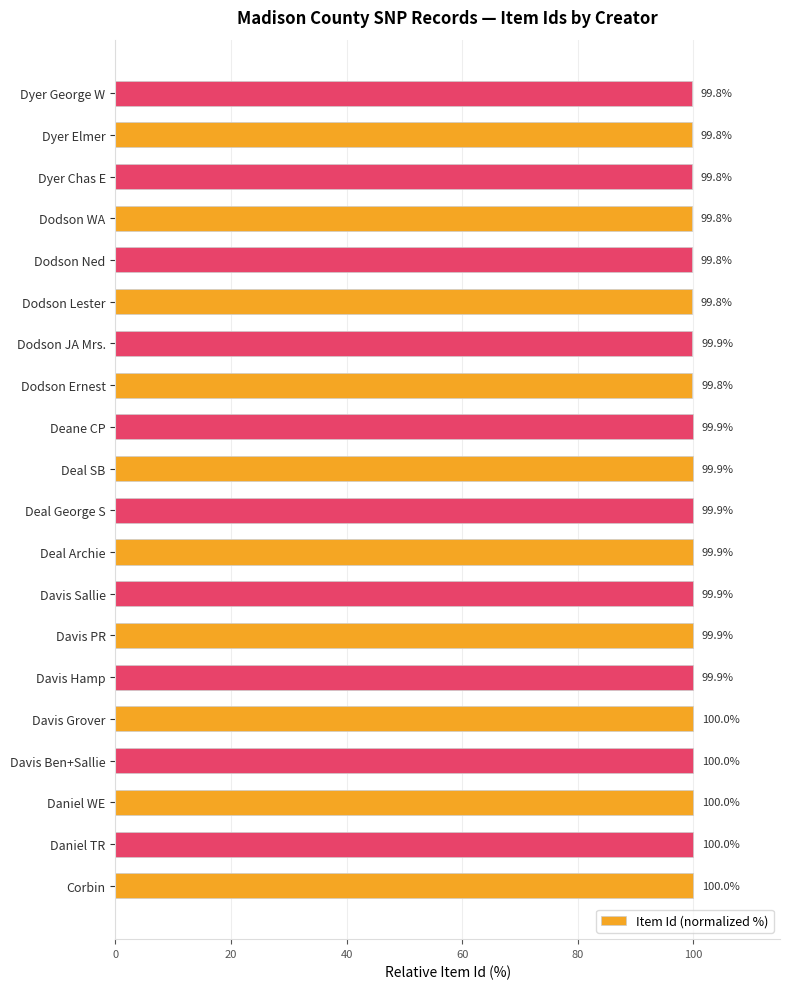

What is the maximum value shown in the chart?

100.0